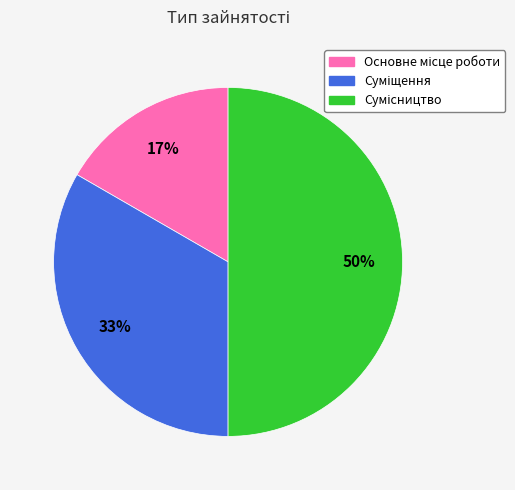

To the nearest percent, what is the average slice percentage?

33%